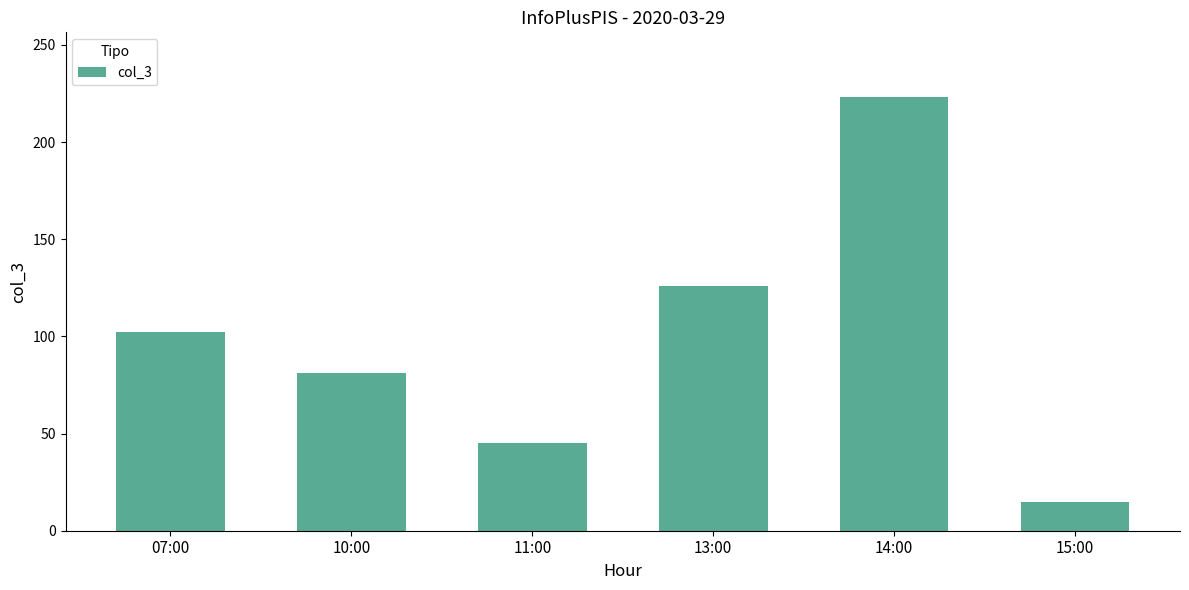

List the labels in order of value, largest first.

14:00, 13:00, 07:00, 10:00, 11:00, 15:00